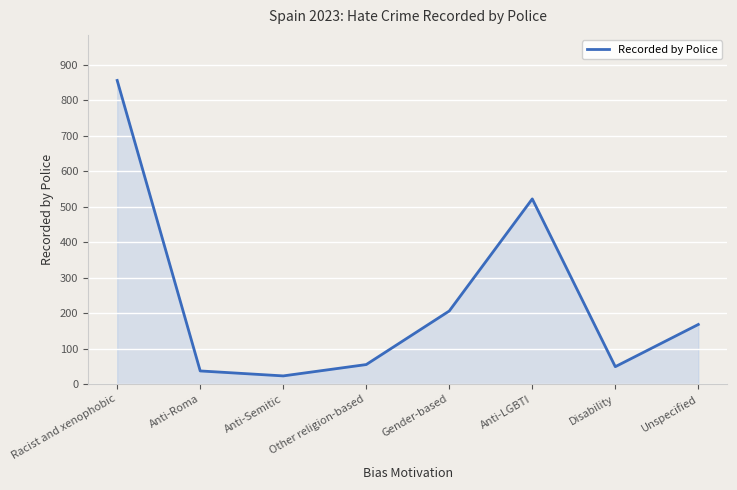

Count the number of data series in this chart.

1